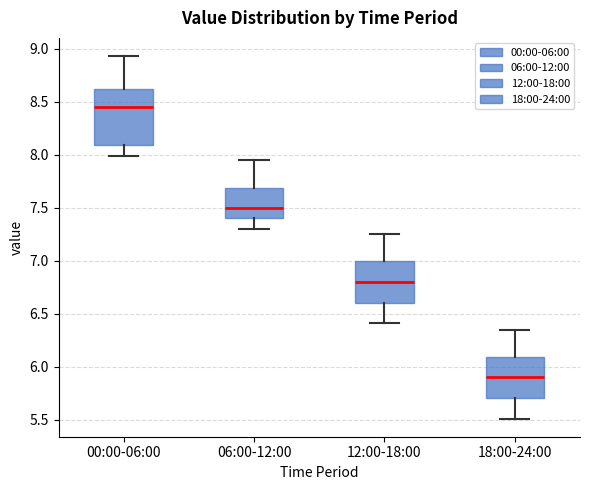

Which box has the highest median line?

00:00-06:00